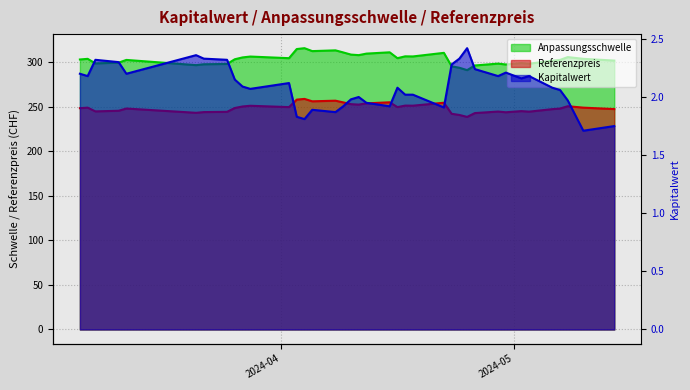

What is the minimum value for Referenzpreis?

238.5